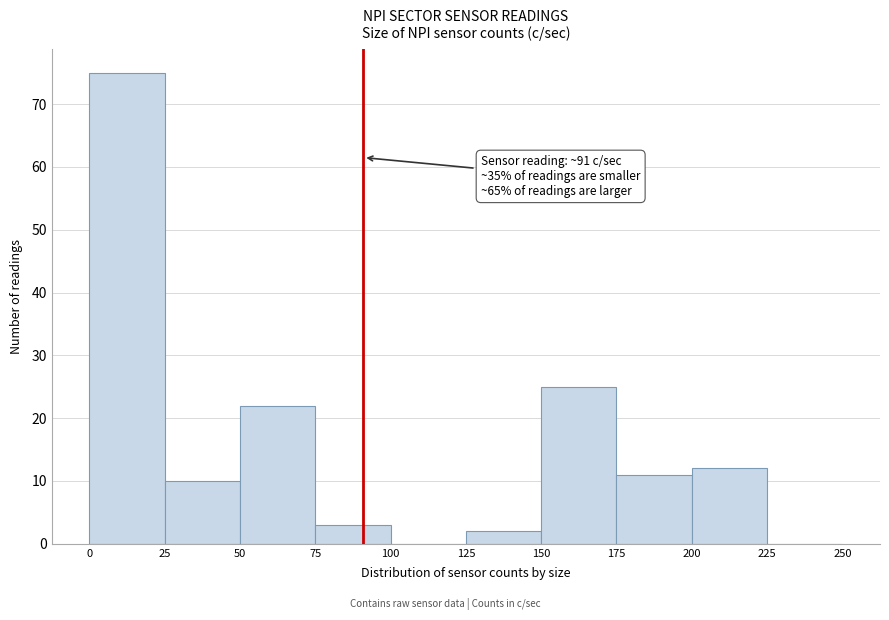

Over which range of the x-axis is the bar tallest?

0 to 25